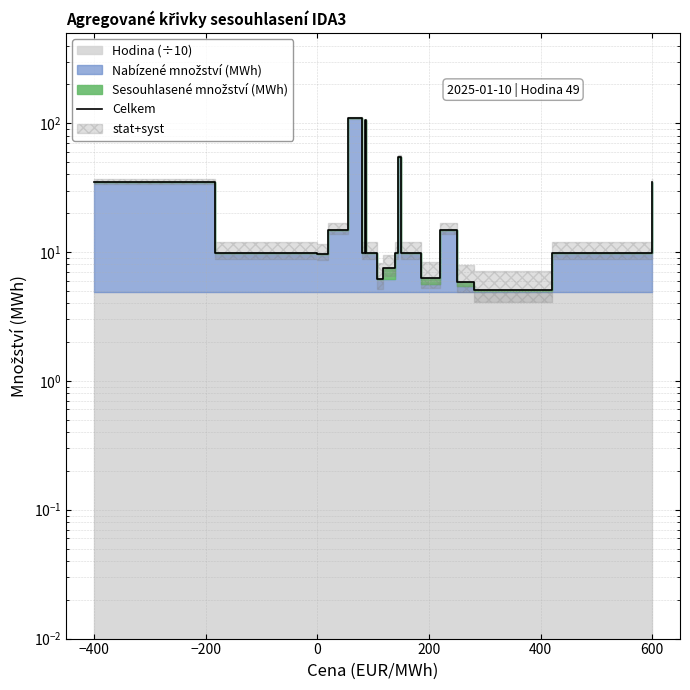

What is the difference between the maximum and minimum values?

103.9